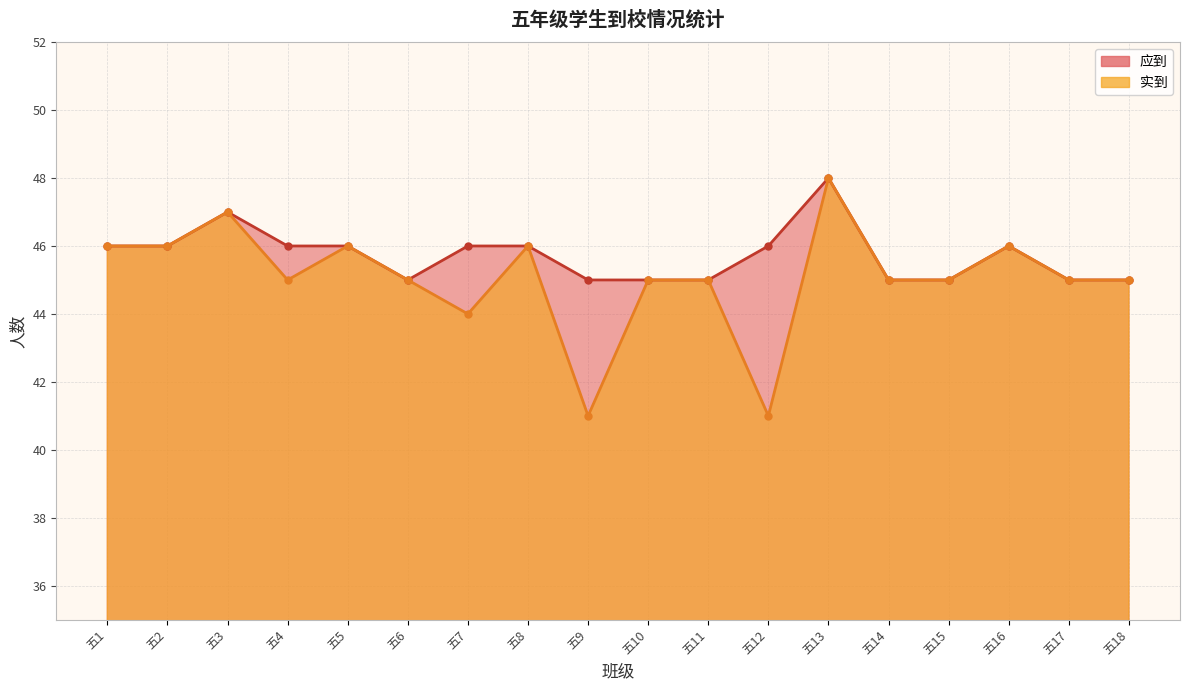

List the series in order of their overall mean, lowest first.

实到, 应到